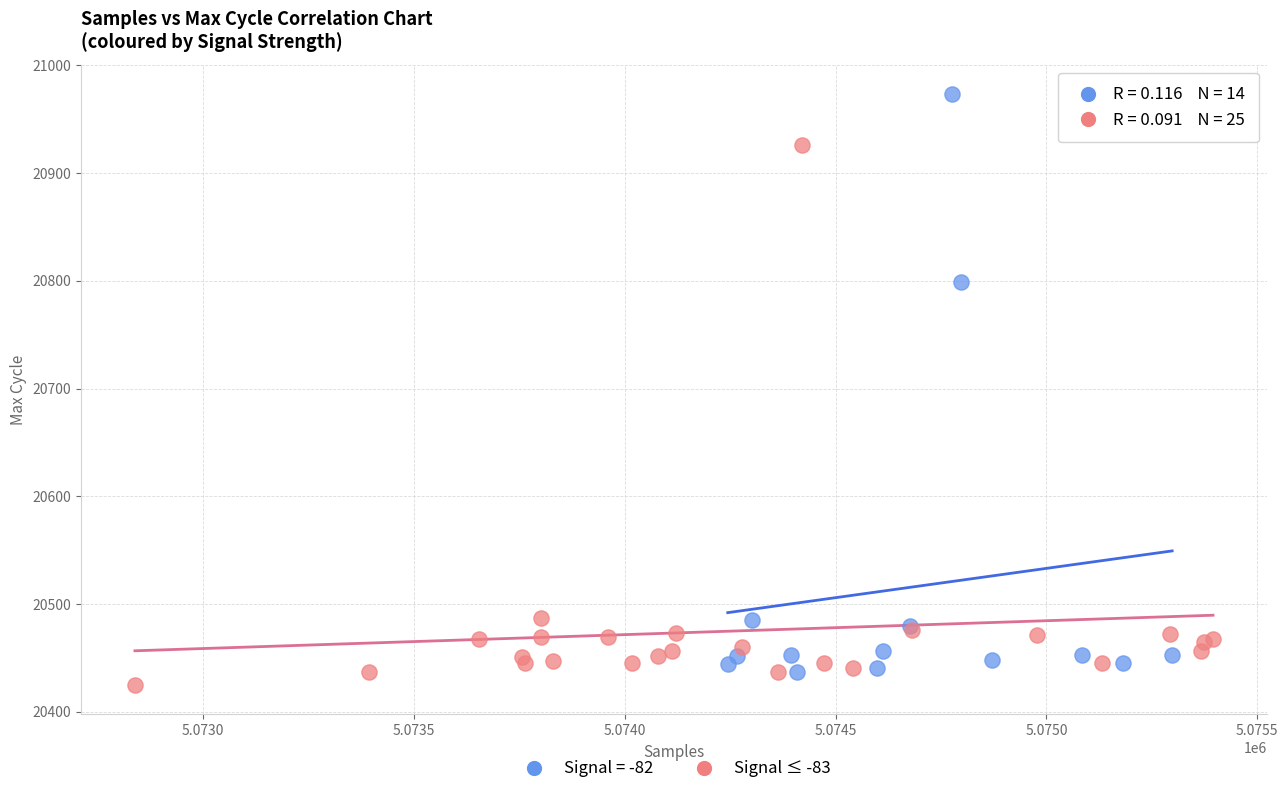

Which series contains the highest Y value?

Signal = -82